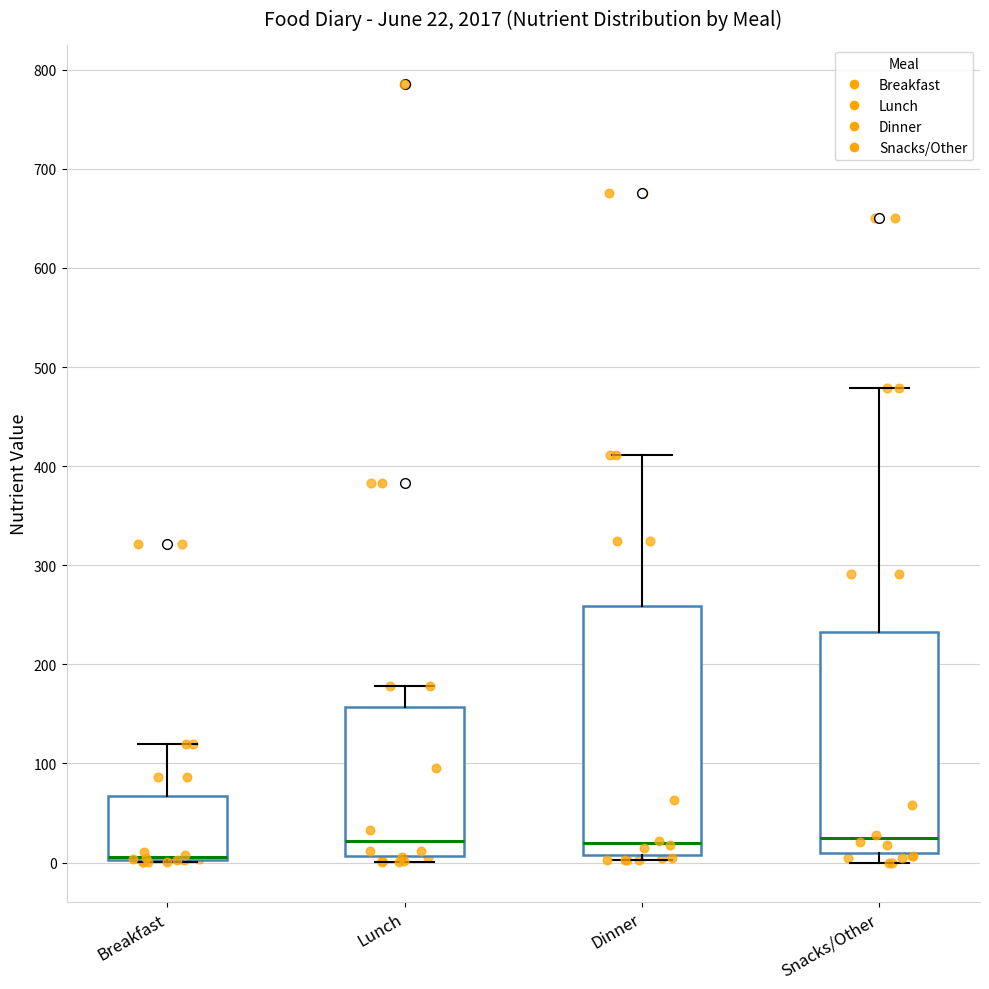

Comparing the boxes themselves (not the whiskers), which one is the tallest?

Dinner